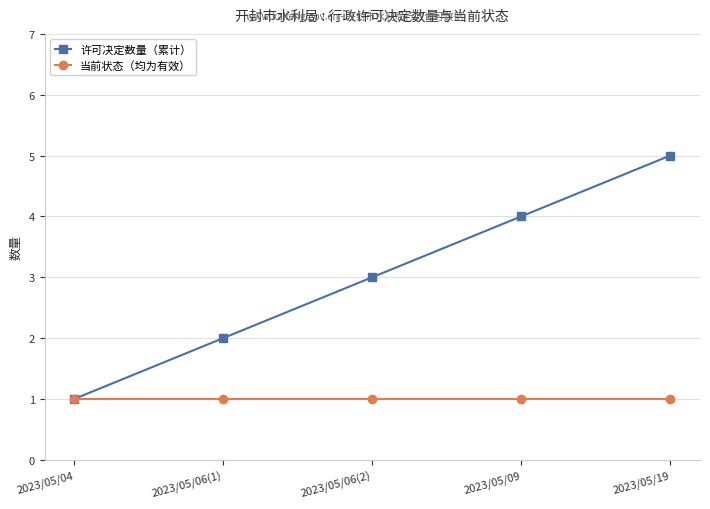

What is the maximum value shown in the chart?

5